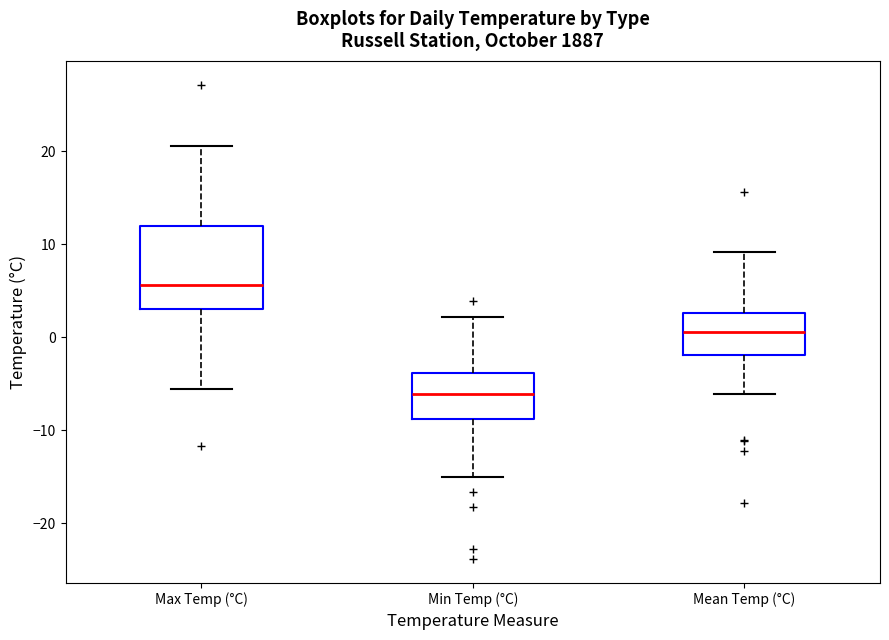

Comparing the boxes themselves (not the whiskers), which one is the tallest?

Max Temp (°C)